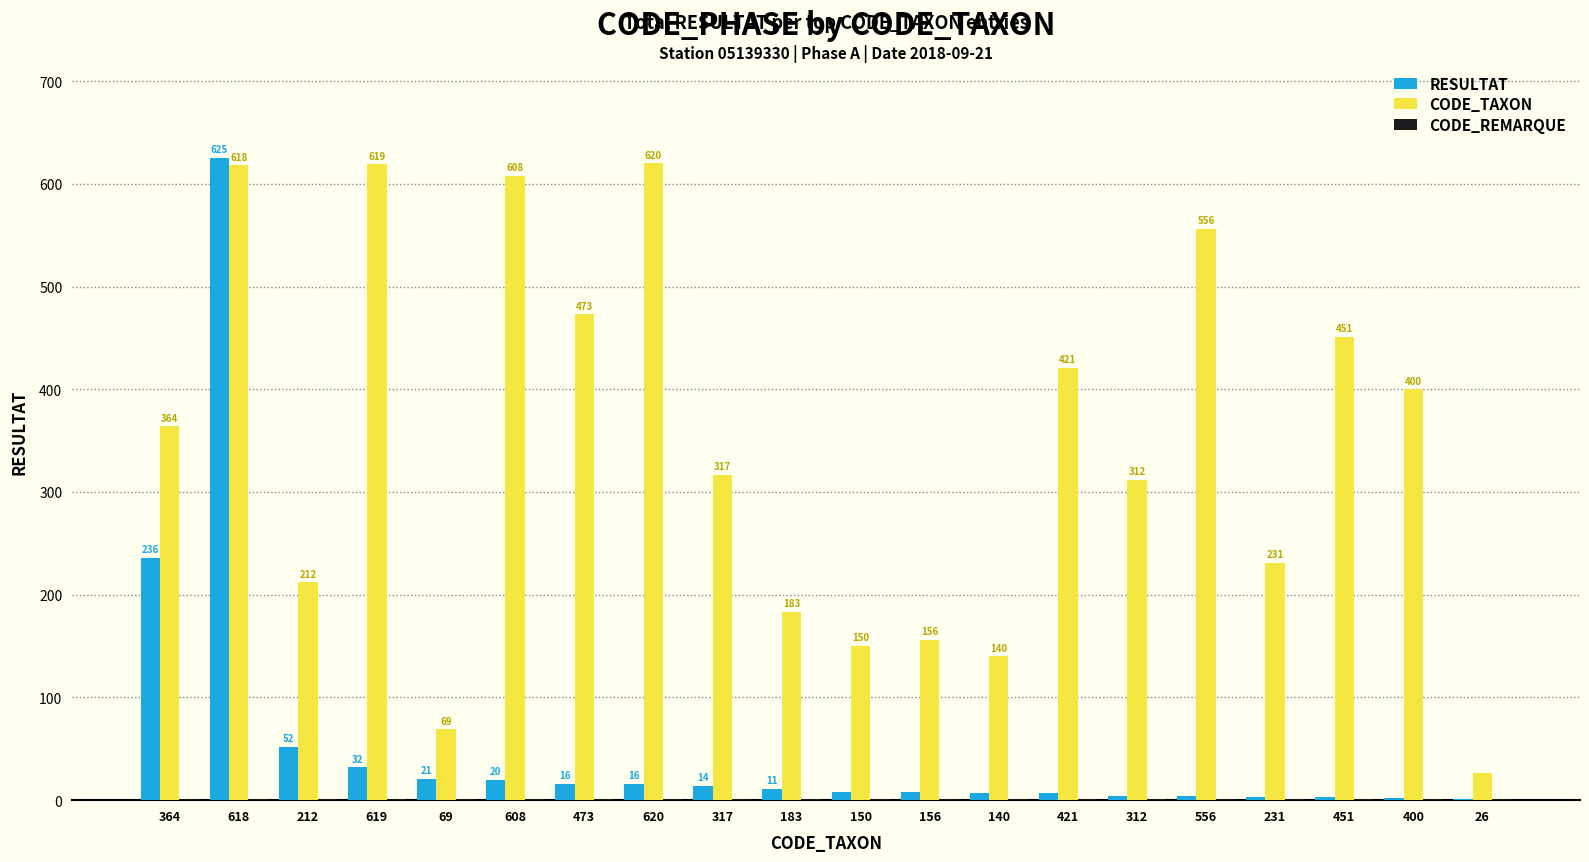

At which label is RESULTAT closest to 313?

364